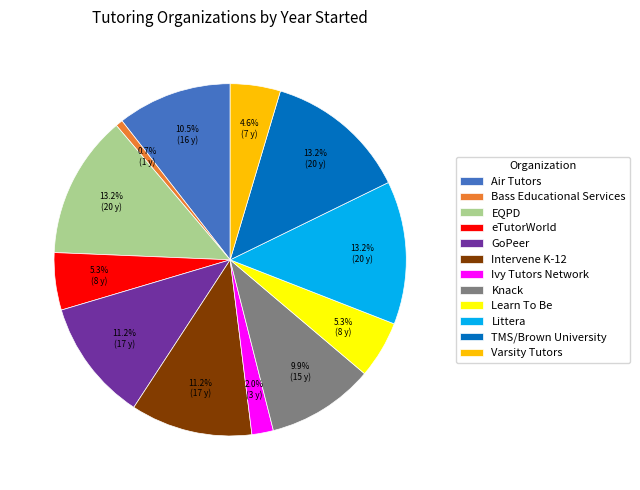

What portion of the pie excludes Ivy Tutors Network?

98.0%